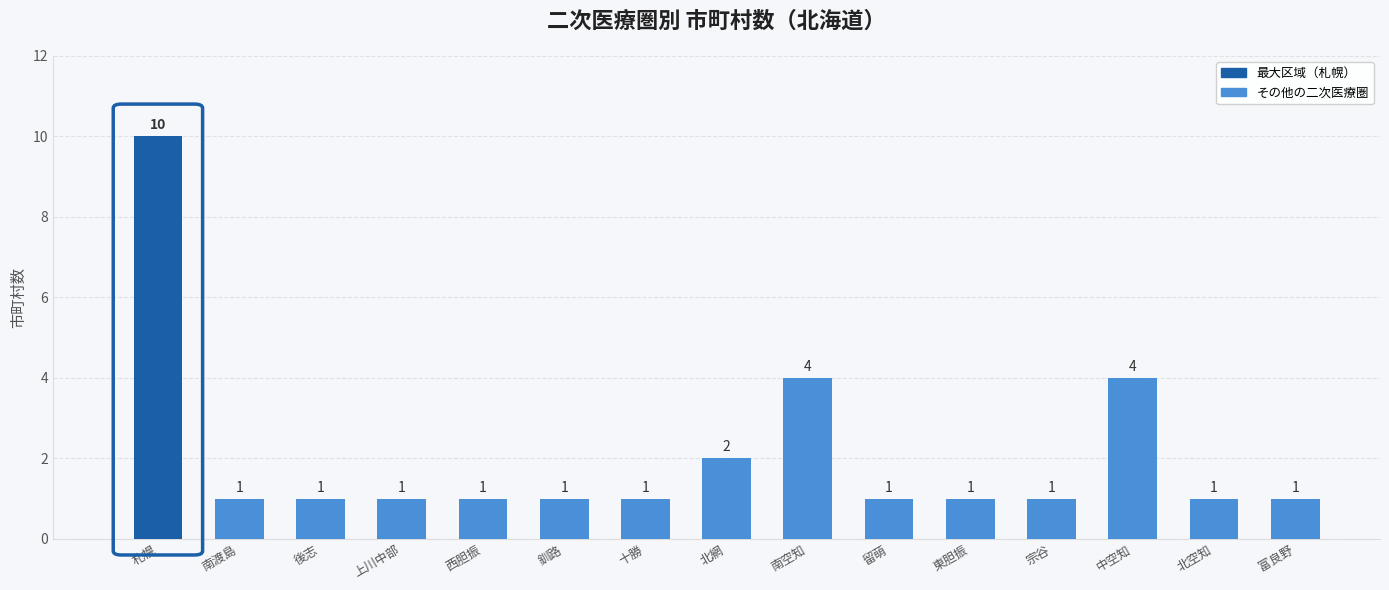

Which category has the highest value across all series?

札幌